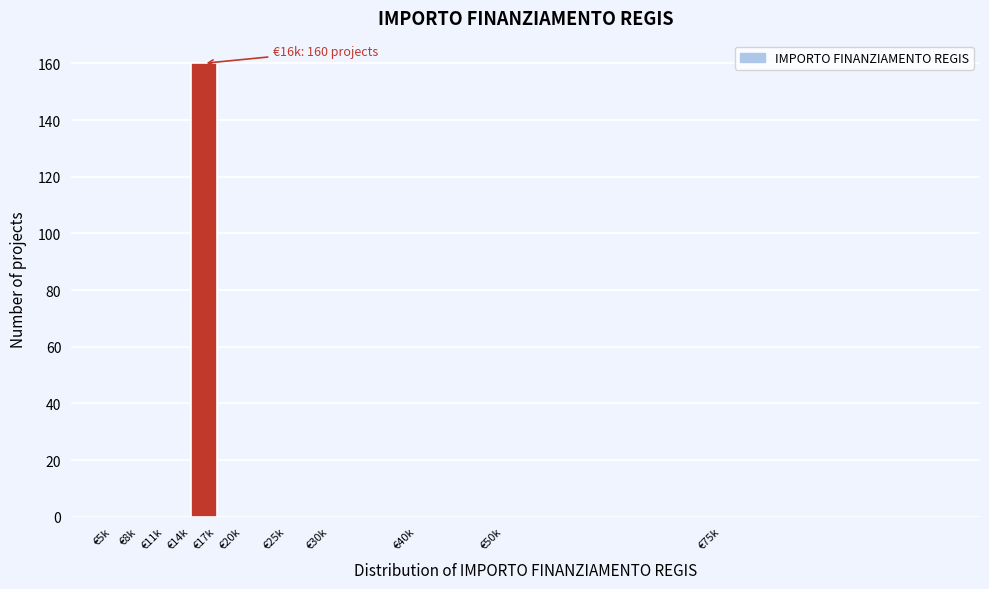

Reading right to left, extract all data points from this chart.

€75k=0	€50k=0	€40k=0	€30k=0	€25k=0	€20k=0	€17k=0	€14k=160	€11k=0	€8k=0	€5k=0